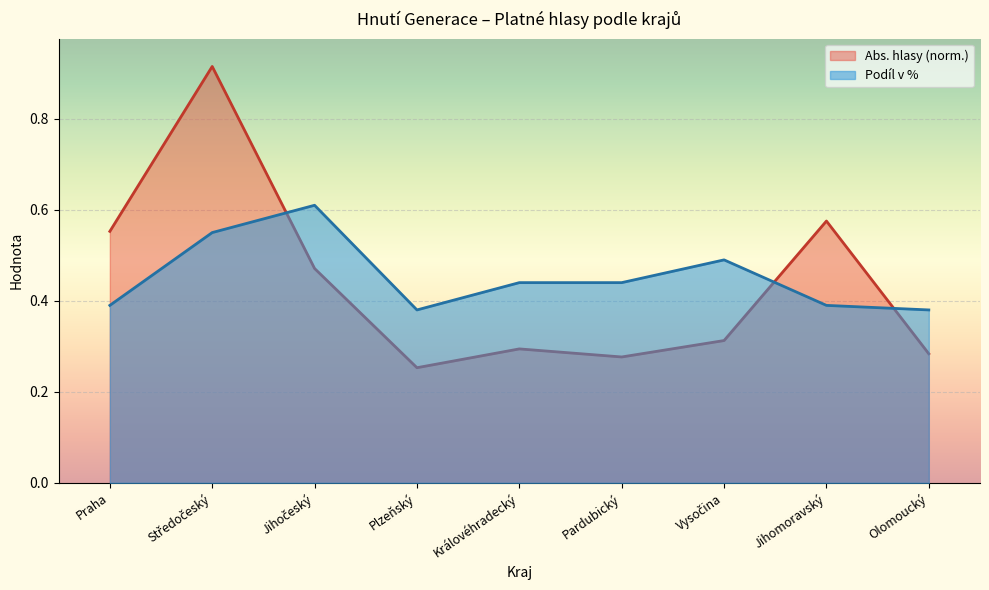

How many interior local valleys does the Absolute Votes series have?

2